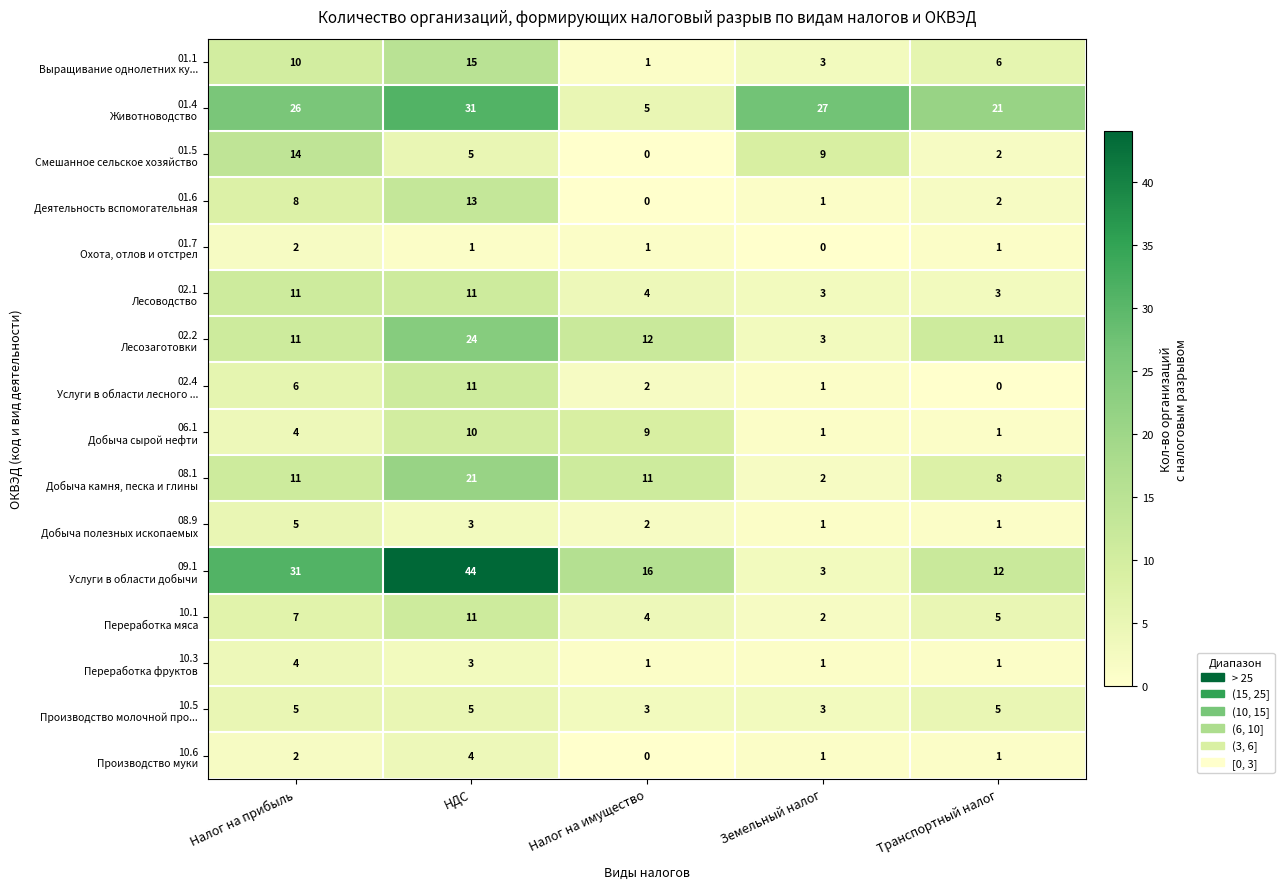

What is the total value across all series at Земельный налог?

61